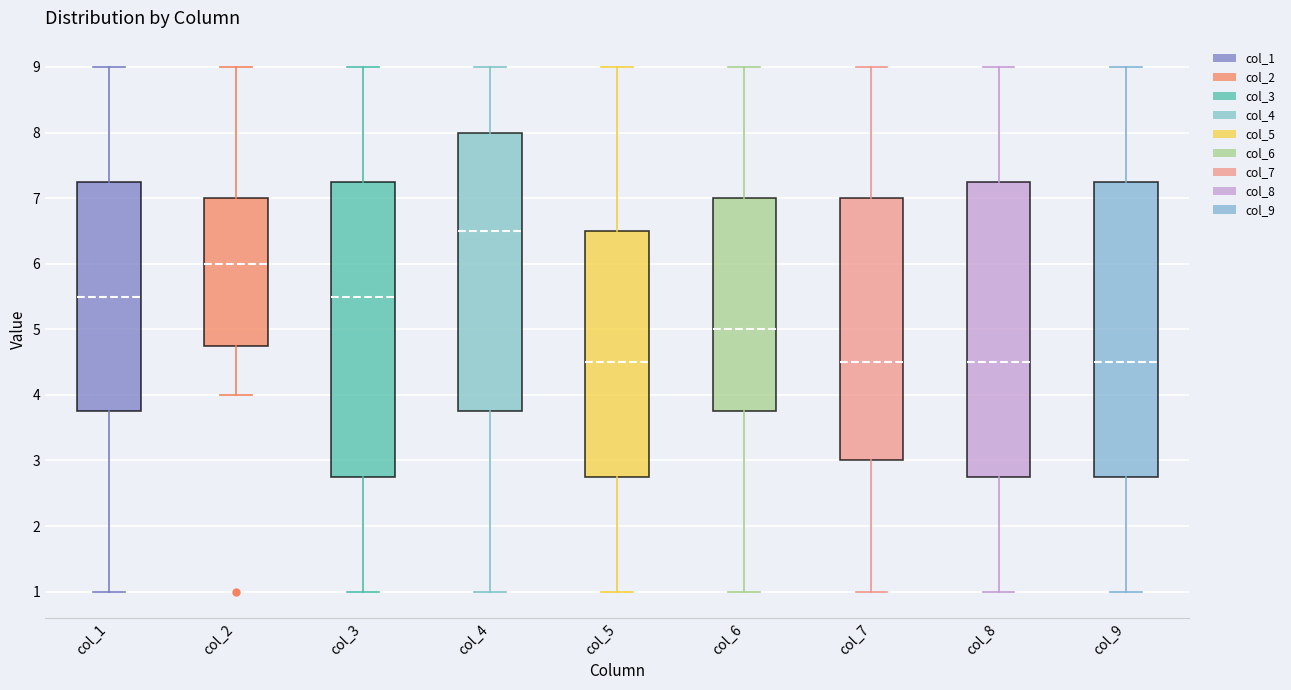

Reading left to right, transcribe this box plot: for each box, give where its median line is, the range the box spans, and where its two whiskers end, as read against the y-axis. The values are not printed on the chart, so give them approximately, as read against the axis.

col_1: median 5.5, box 3.8 to 7.3, whiskers 1.0 to 9.0
col_2: median 6.0, box 4.8 to 7.0, whiskers 4.0 to 9.0
col_3: median 5.5, box 2.8 to 7.3, whiskers 1.0 to 9.0
col_4: median 6.5, box 3.8 to 8.0, whiskers 1.0 to 9.0
col_5: median 4.5, box 2.8 to 6.5, whiskers 1.0 to 9.0
col_6: median 5.0, box 3.8 to 7.0, whiskers 1.0 to 9.0
col_7: median 4.5, box 3.0 to 7.0, whiskers 1.0 to 9.0
col_8: median 4.5, box 2.8 to 7.3, whiskers 1.0 to 9.0
col_9: median 4.5, box 2.8 to 7.3, whiskers 1.0 to 9.0